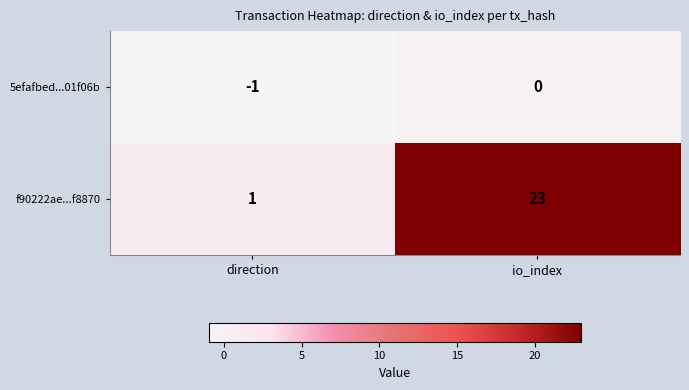

What is the maximum value shown in the chart?

23